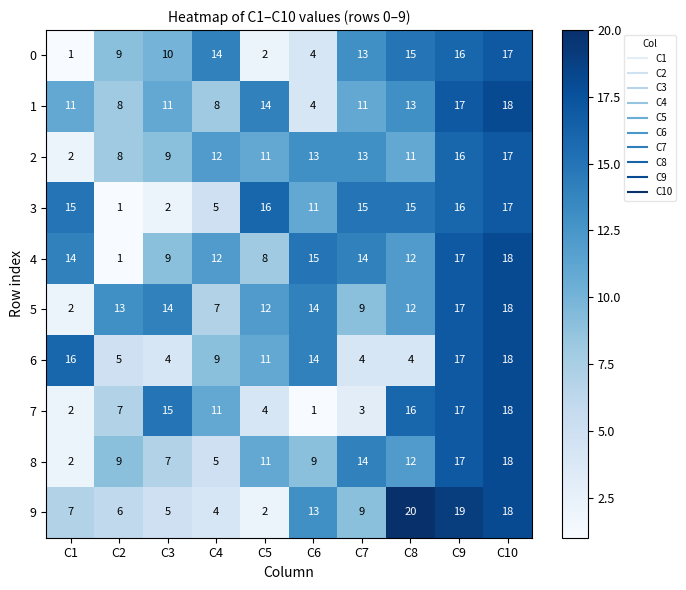

What is the sum of the 9 values at C3 and C9?

24